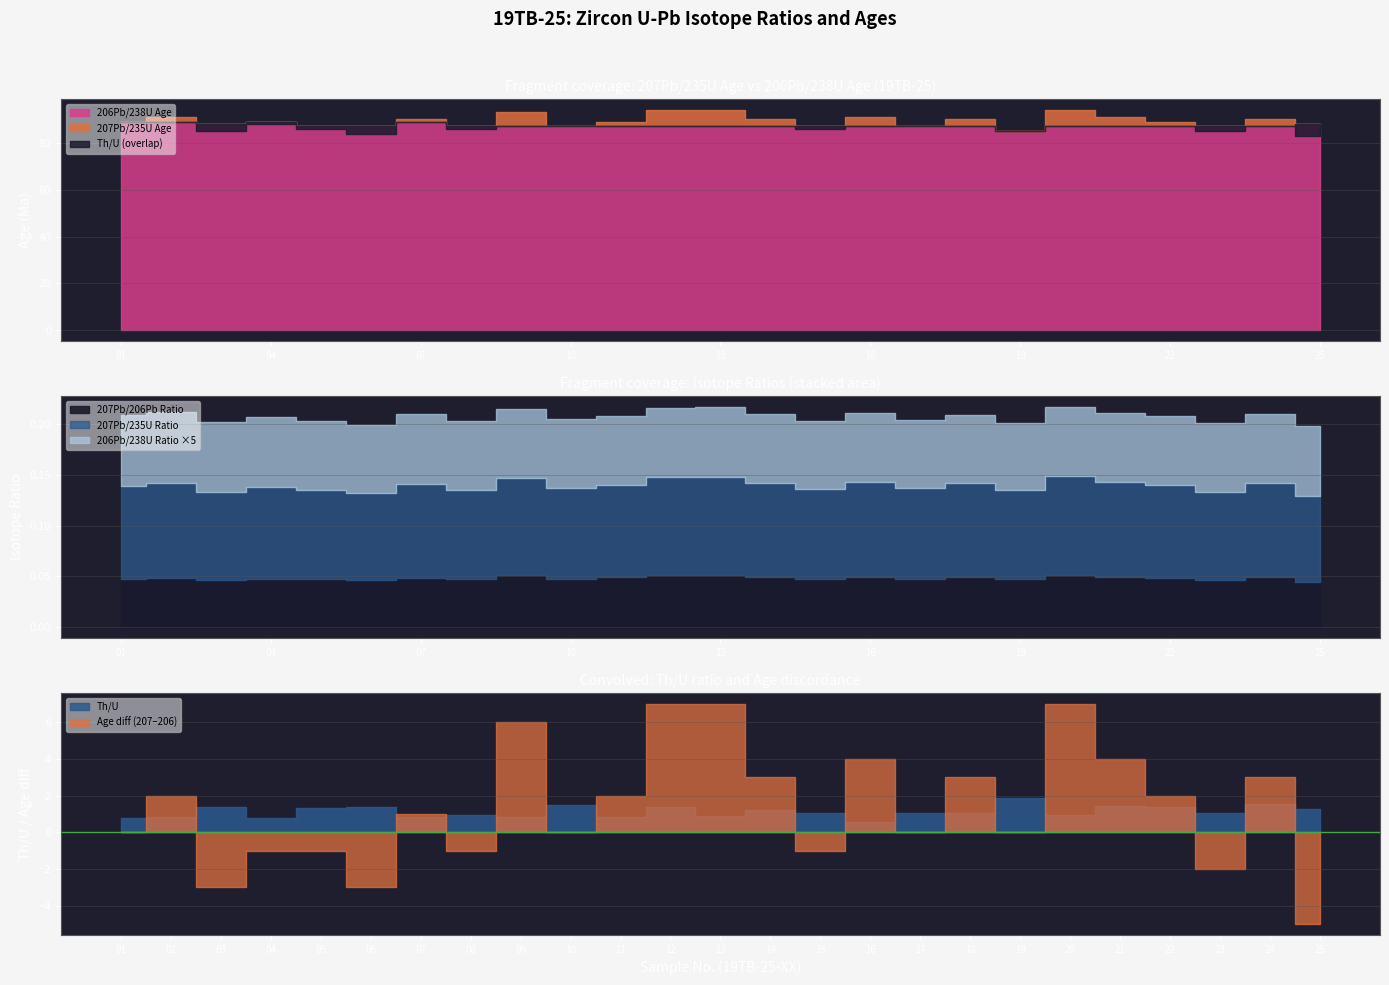

Where is the first local minimum for 207Pb/235U Age?

03